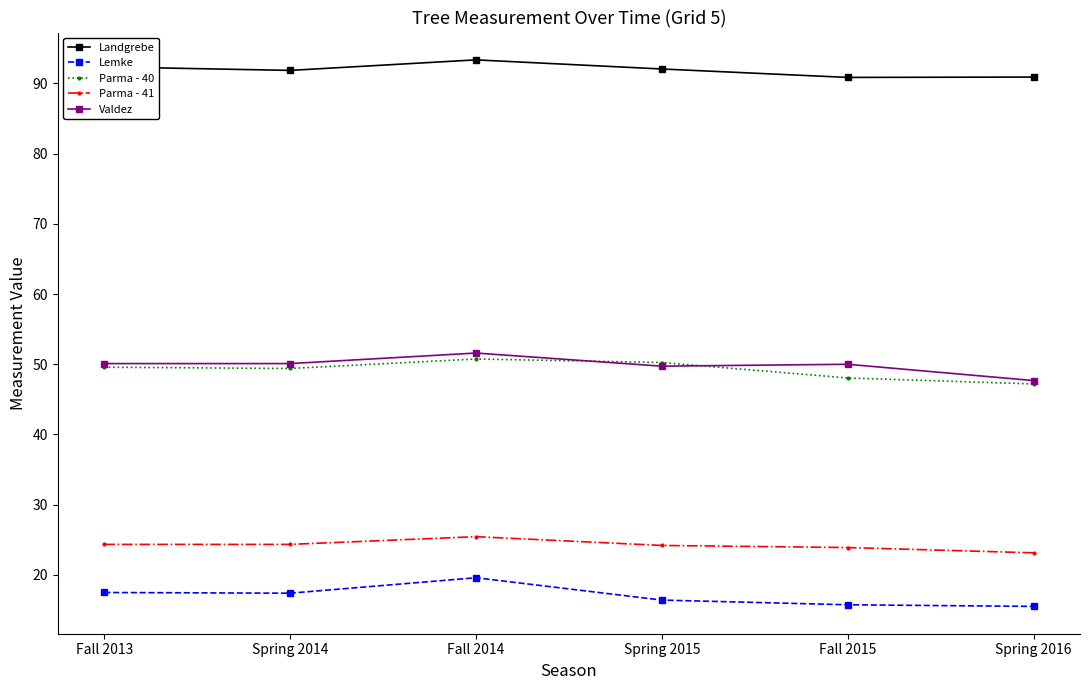

What is the value of the Valdez point at the 6th from the left?

47.7